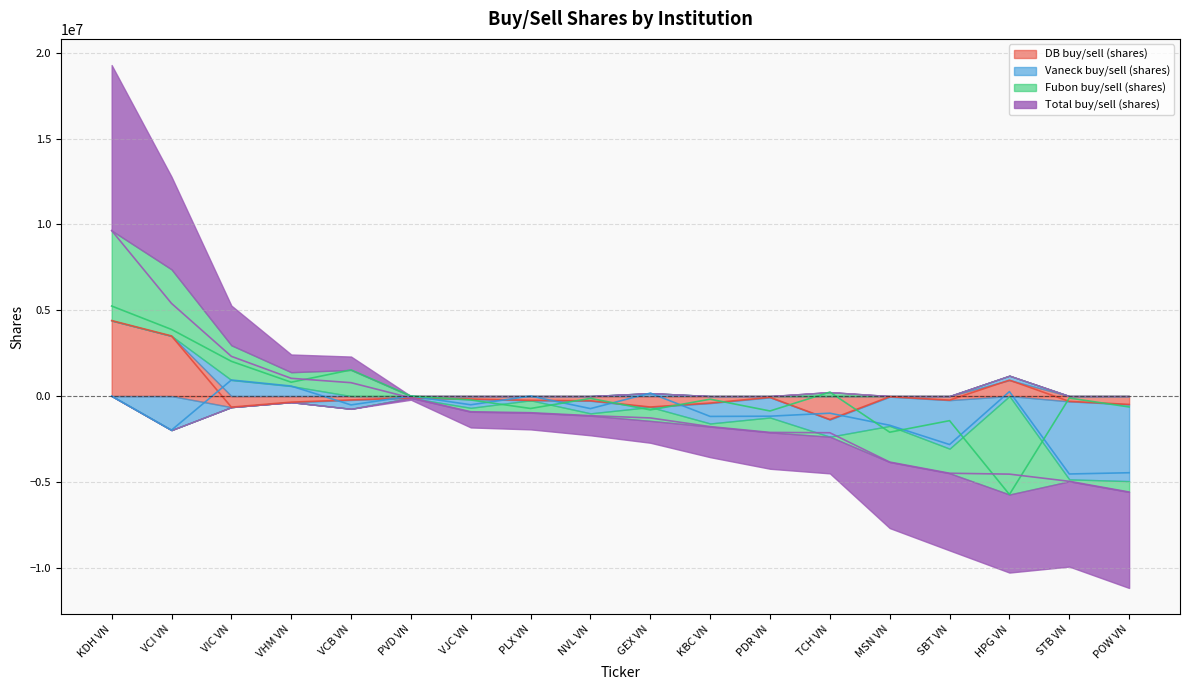

True or false: Total buy/sell (shares) and DB buy/sell (shares) cross at least once.

False